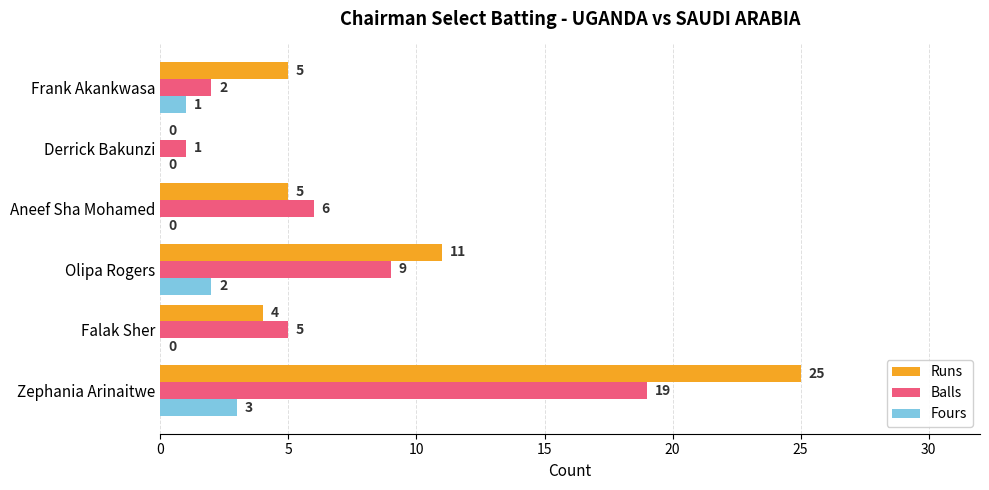

True or false: Runs has a value of 7 at Olipa Rogers.

False